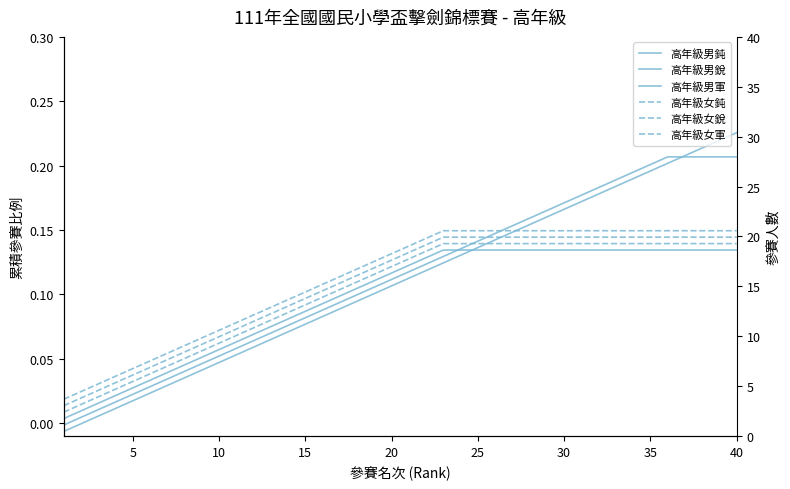

What are all the series names shown in the legend?

高年級男鈍, 高年級男銳, 高年級男軍, 高年級女鈍, 高年級女銳, 高年級女軍